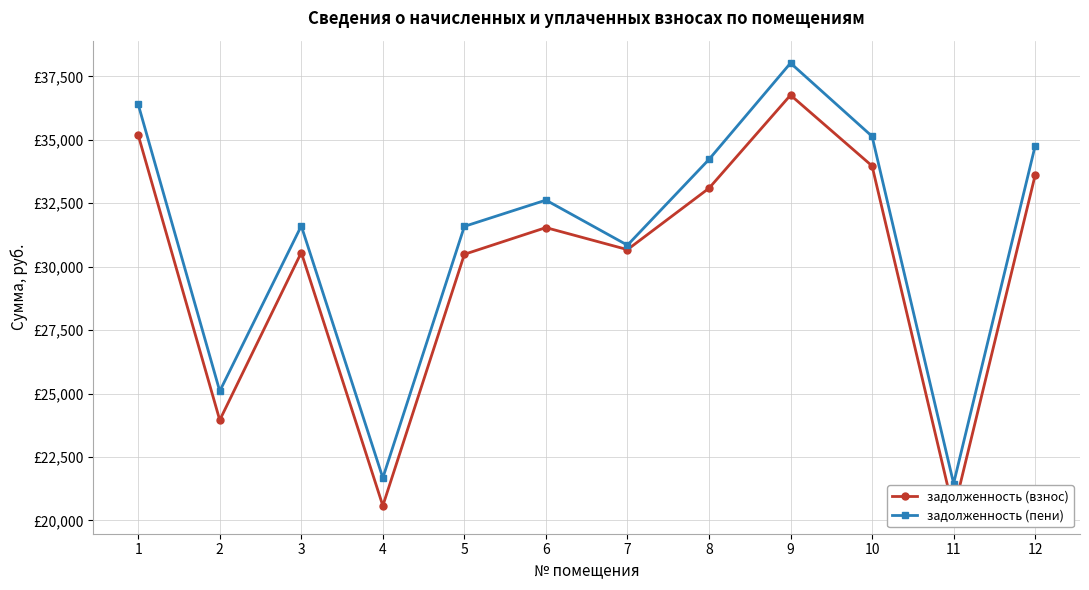

What is the value of the задолженность (взнос) point at the 9th from the left?

36764.4